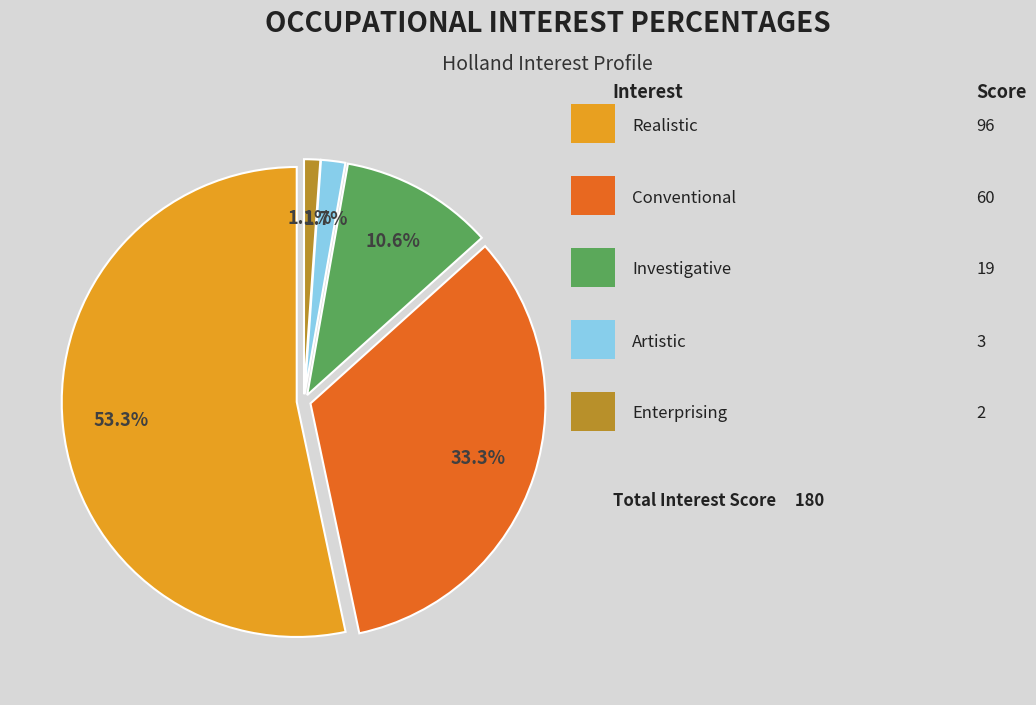

How many segments does this pie chart have?

5